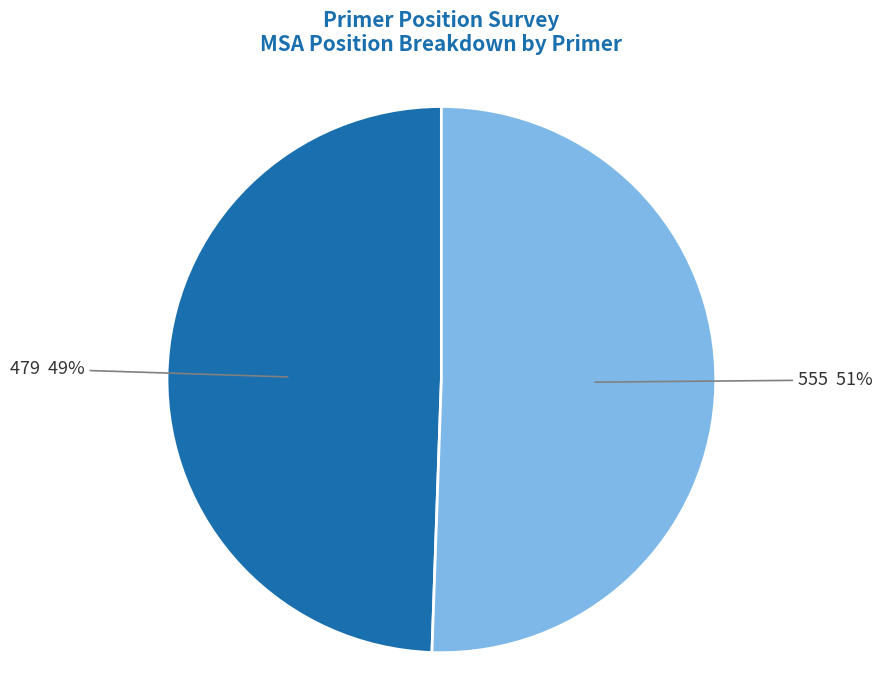

To the nearest percent, what is the average slice percentage?

50%